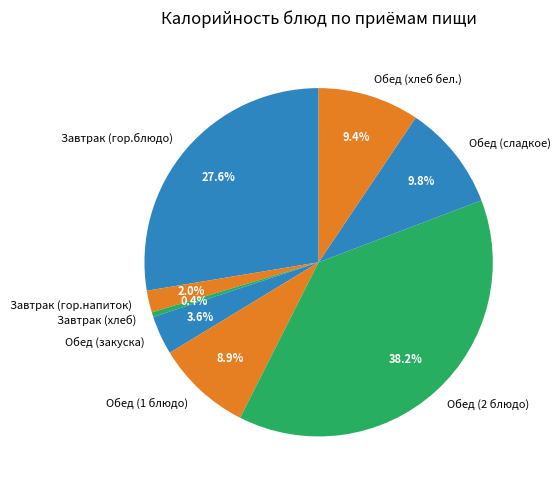

Combined, do Обед (сладкое) and Обед (хлеб бел.) account for over 50%?

No